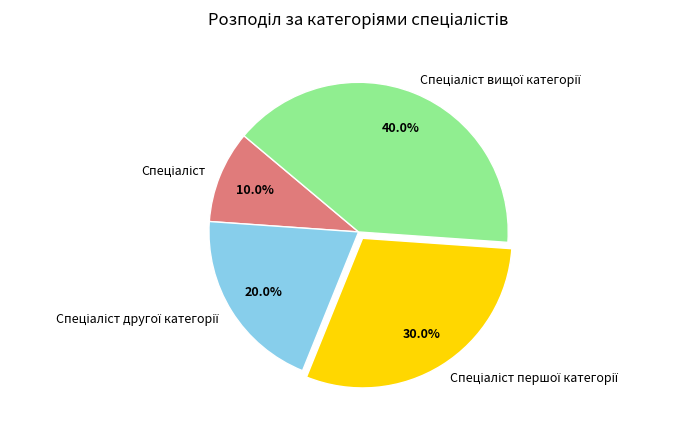

To the nearest percent, what is the average slice percentage?

25%